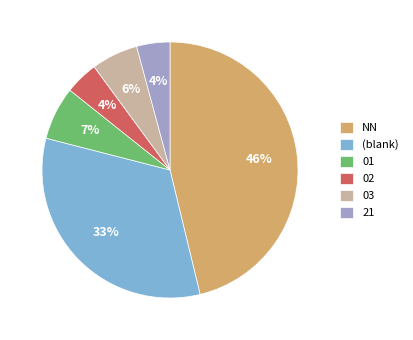

Is the sum of 03 and 01 greater than half?

No